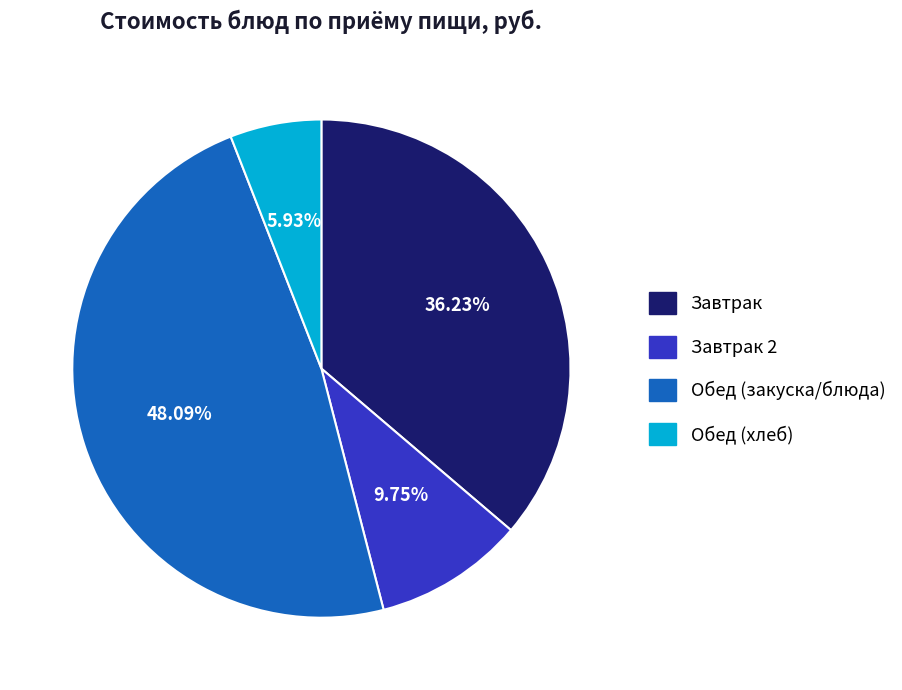

Which slice is the smallest?

Обед (хлеб)